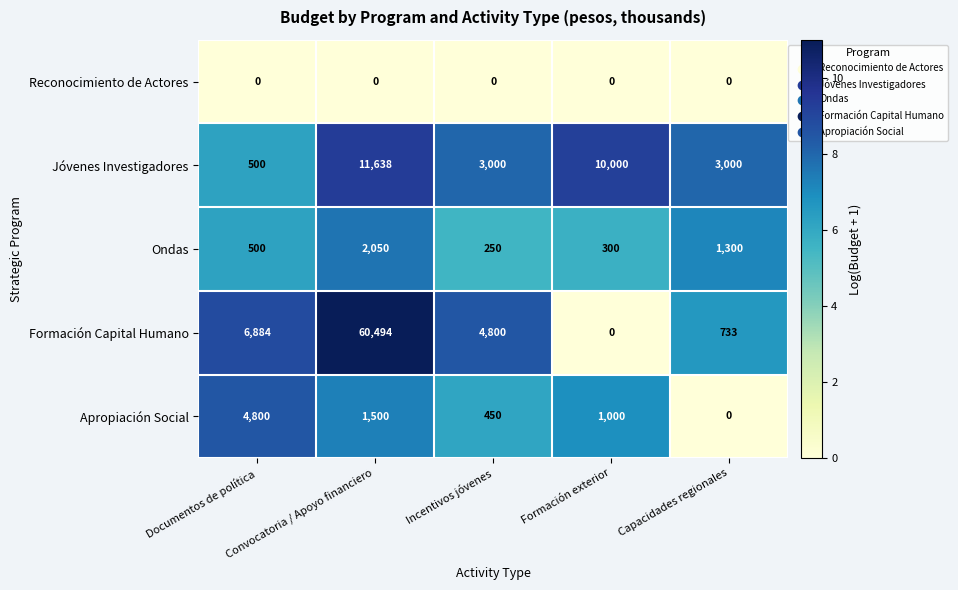

What is the greatest value displayed?

60494